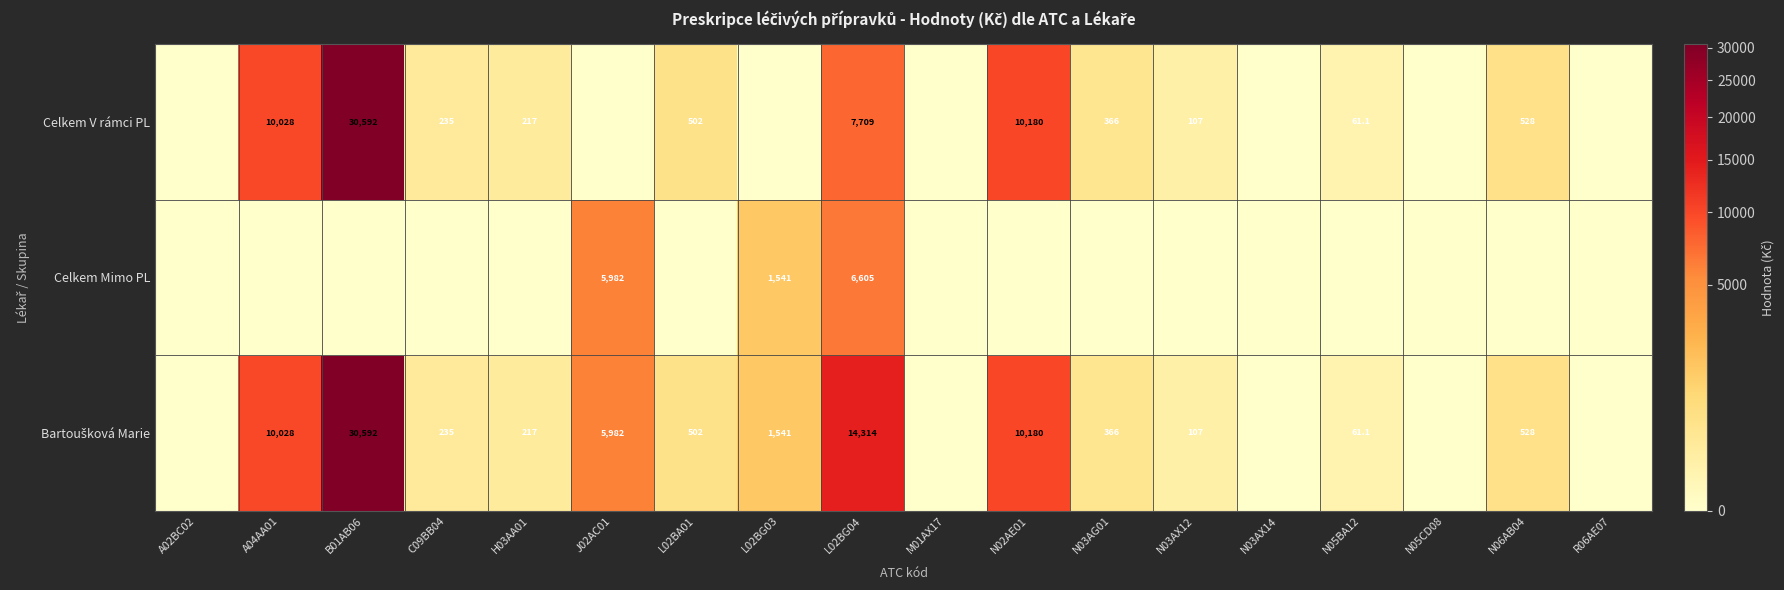

The Celkem V rámci PL series shows 575.5 at N03AG01. True or false?

False